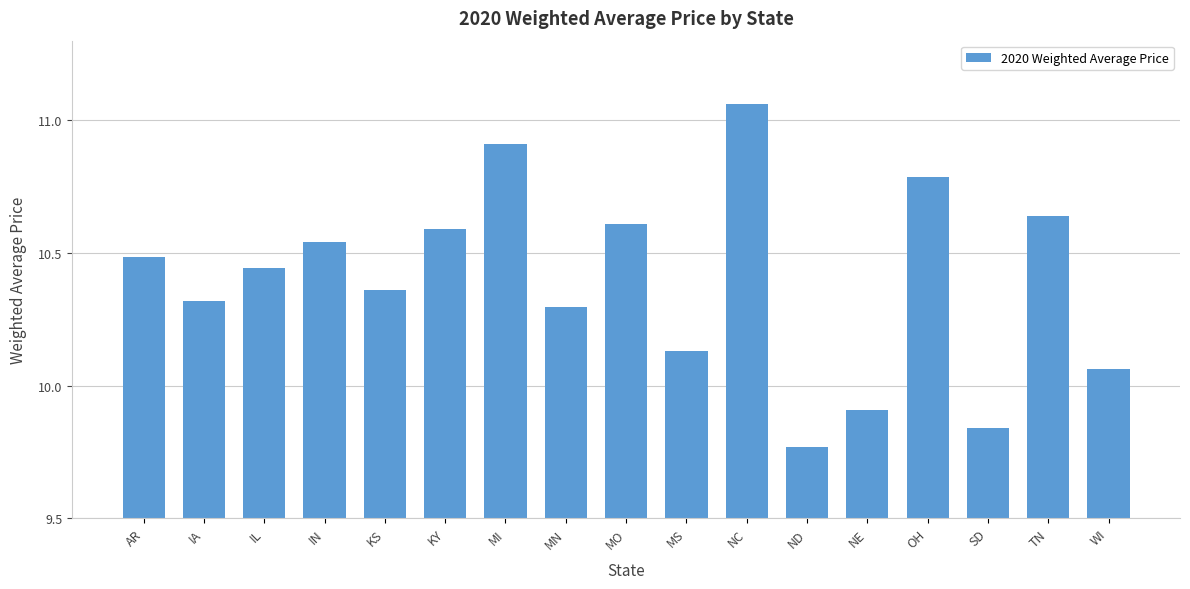

Which has a higher value, MO or KY?

MO